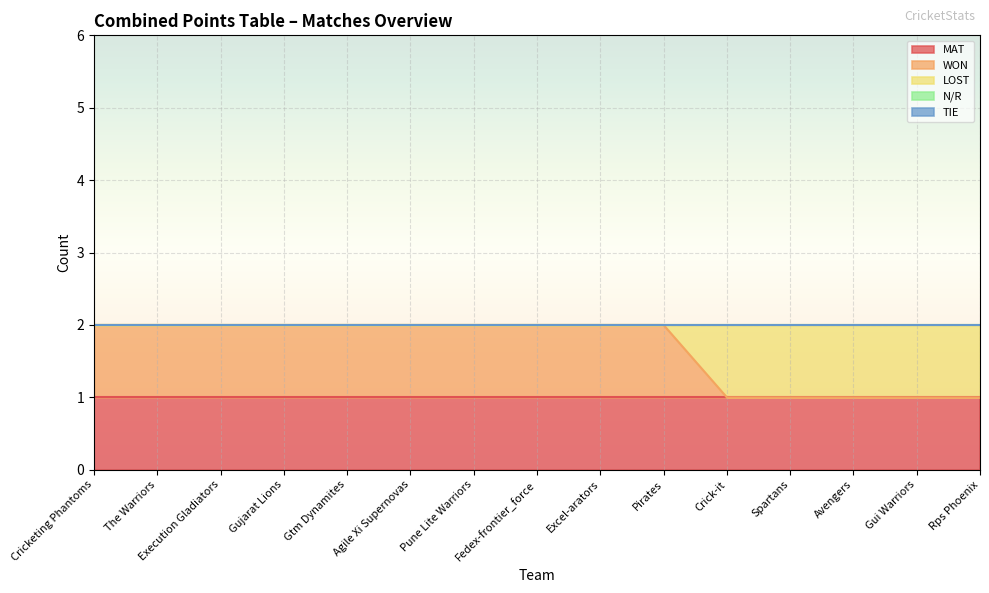

Reading left to right, transcribe all the data shown in this chart.

MAT: Cricketing Phantoms=1	The Warriors=1	Execution Gladiators=1	Gujarat Lions=1	Gtm Dynamites=1	Agile Xi Supernovas=1	Pune Lite Warriors=1	Fedex-frontier_force=1	Excel-arators=1	Pirates=1	Crick-it=1	Spartans=1	Avengers=1	Gui Warriors=1	Rps Phoenix=1
WON: Cricketing Phantoms=1	The Warriors=1	Execution Gladiators=1	Gujarat Lions=1	Gtm Dynamites=1	Agile Xi Supernovas=1	Pune Lite Warriors=1	Fedex-frontier_force=1	Excel-arators=1	Pirates=1	Crick-it=0	Spartans=0	Avengers=0	Gui Warriors=0	Rps Phoenix=0
LOST: Cricketing Phantoms=0	The Warriors=0	Execution Gladiators=0	Gujarat Lions=0	Gtm Dynamites=0	Agile Xi Supernovas=0	Pune Lite Warriors=0	Fedex-frontier_force=0	Excel-arators=0	Pirates=0	Crick-it=1	Spartans=1	Avengers=1	Gui Warriors=1	Rps Phoenix=1
N/R: Cricketing Phantoms=0	The Warriors=0	Execution Gladiators=0	Gujarat Lions=0	Gtm Dynamites=0	Agile Xi Supernovas=0	Pune Lite Warriors=0	Fedex-frontier_force=0	Excel-arators=0	Pirates=0	Crick-it=0	Spartans=0	Avengers=0	Gui Warriors=0	Rps Phoenix=0
TIE: Cricketing Phantoms=0	The Warriors=0	Execution Gladiators=0	Gujarat Lions=0	Gtm Dynamites=0	Agile Xi Supernovas=0	Pune Lite Warriors=0	Fedex-frontier_force=0	Excel-arators=0	Pirates=0	Crick-it=0	Spartans=0	Avengers=0	Gui Warriors=0	Rps Phoenix=0